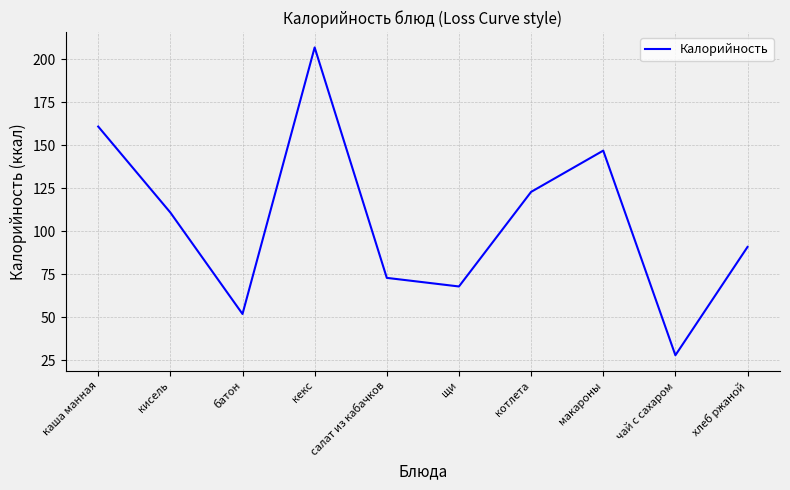

Which has a higher value, щи or макароны?

макароны